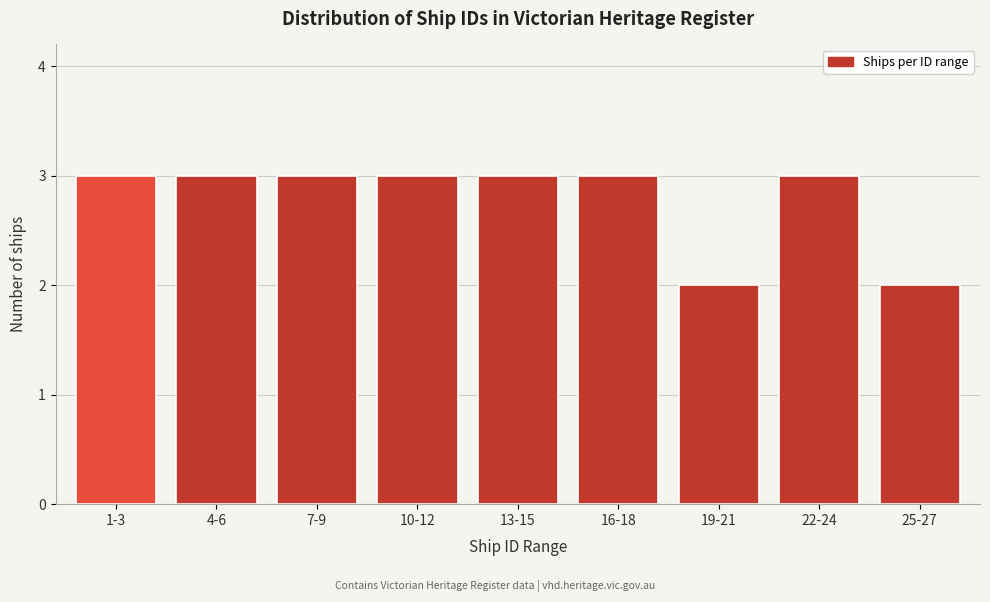

Reading left to right, what are all the values shown in this chart?

1-3=3	4-6=3	7-9=3	10-12=3	13-15=3	16-18=3	19-21=2	22-24=3	25-27=2